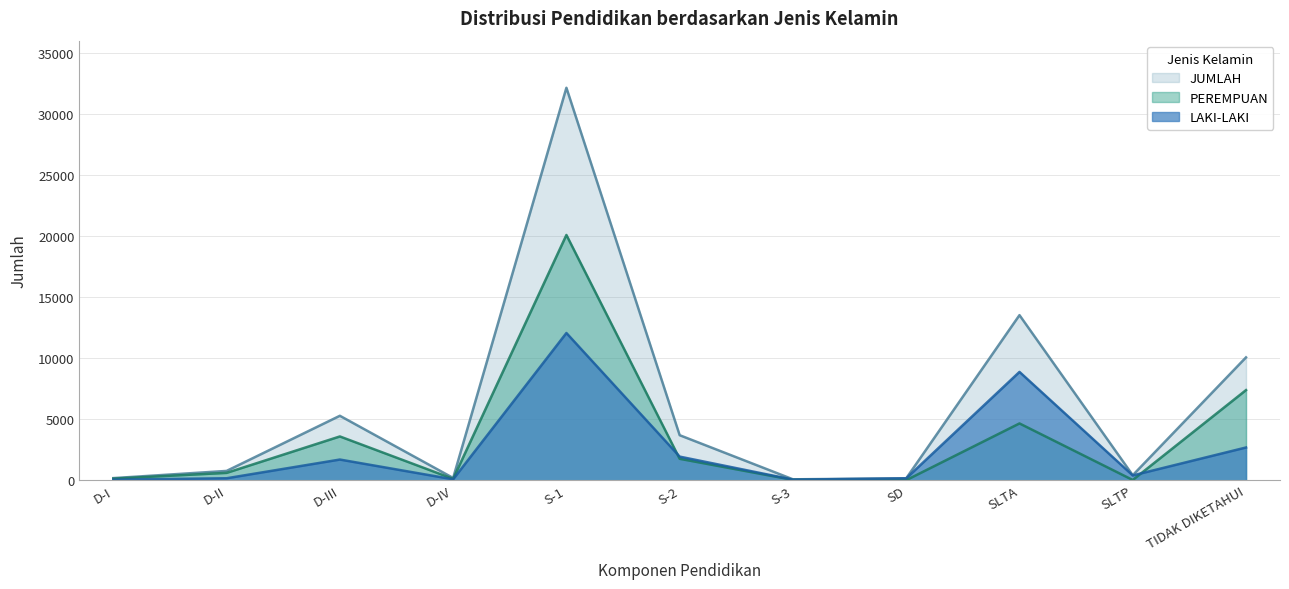

True or false: JUMLAH and PEREMPUAN cross at least once.

False